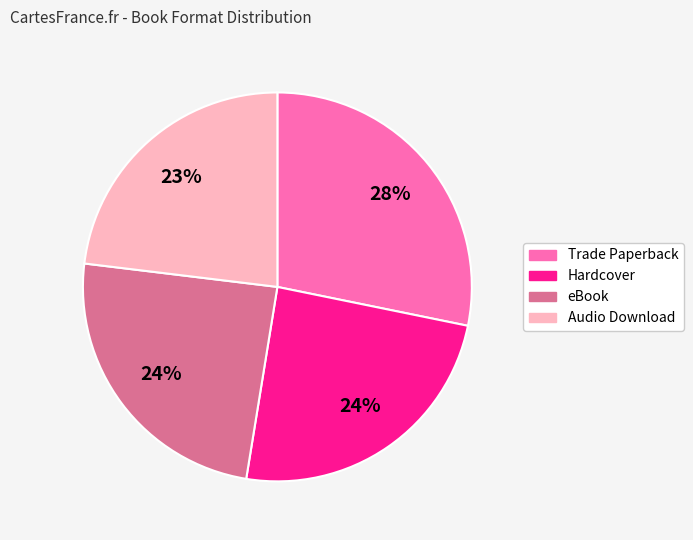

How many slices are in this pie chart?

4